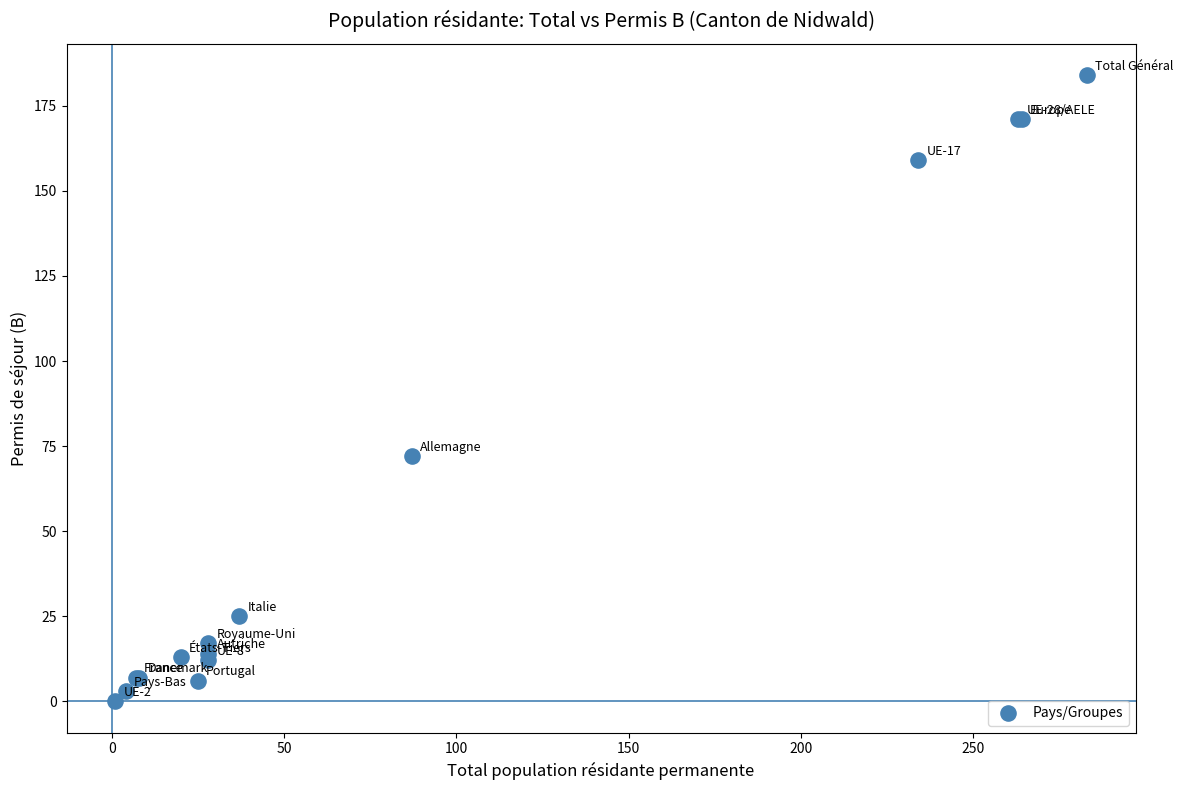

What Y value in the scatter plot is closest to 92?

72